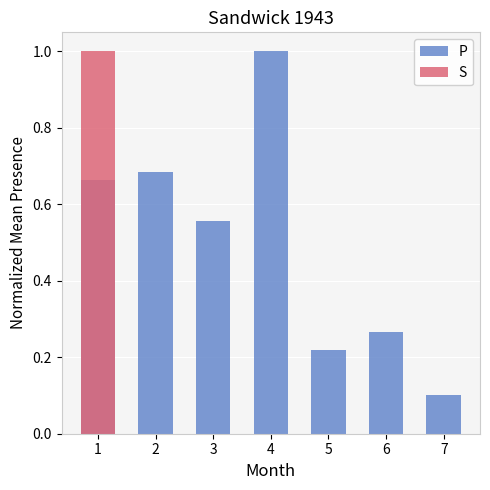

Does the chart contain stacked bars?

No